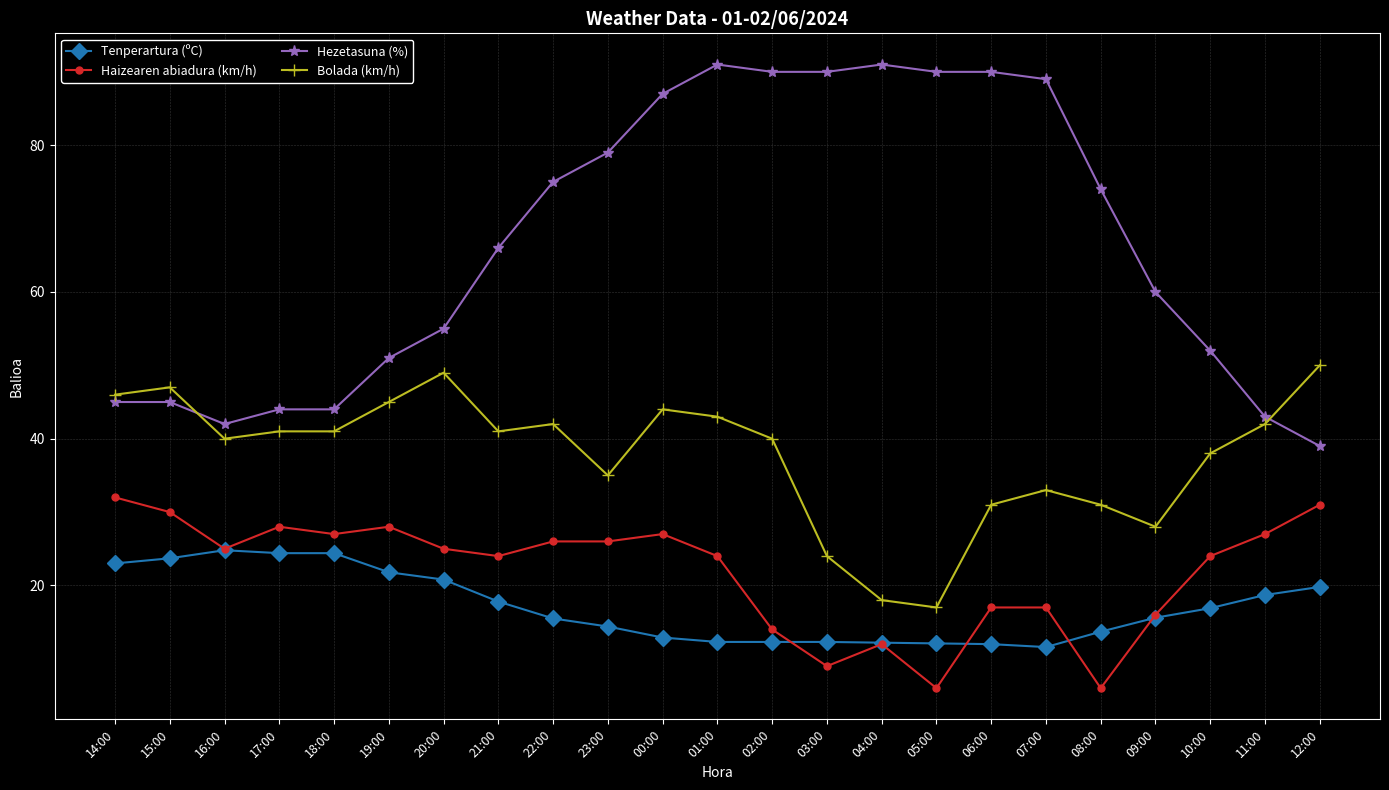

Which series has the largest total across all categories?

Hezetasuna (%)